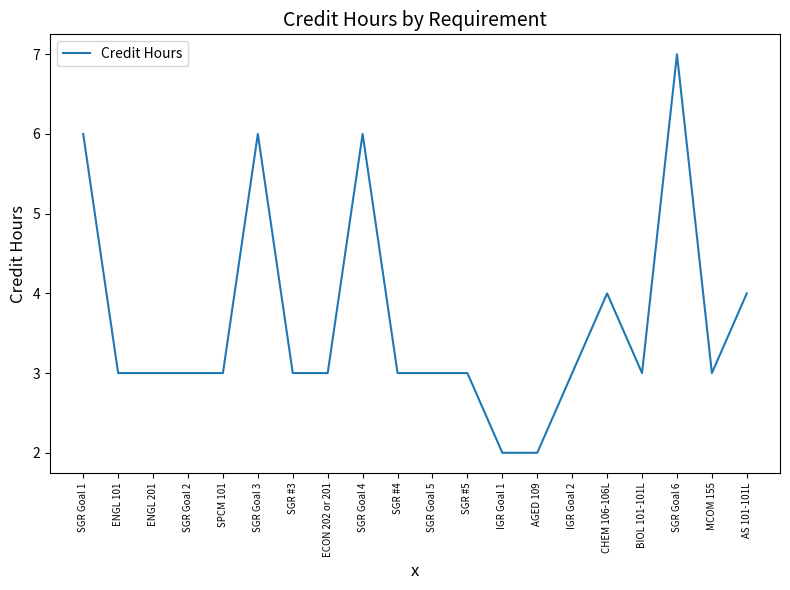

What position from the left is SPCM 101?

5